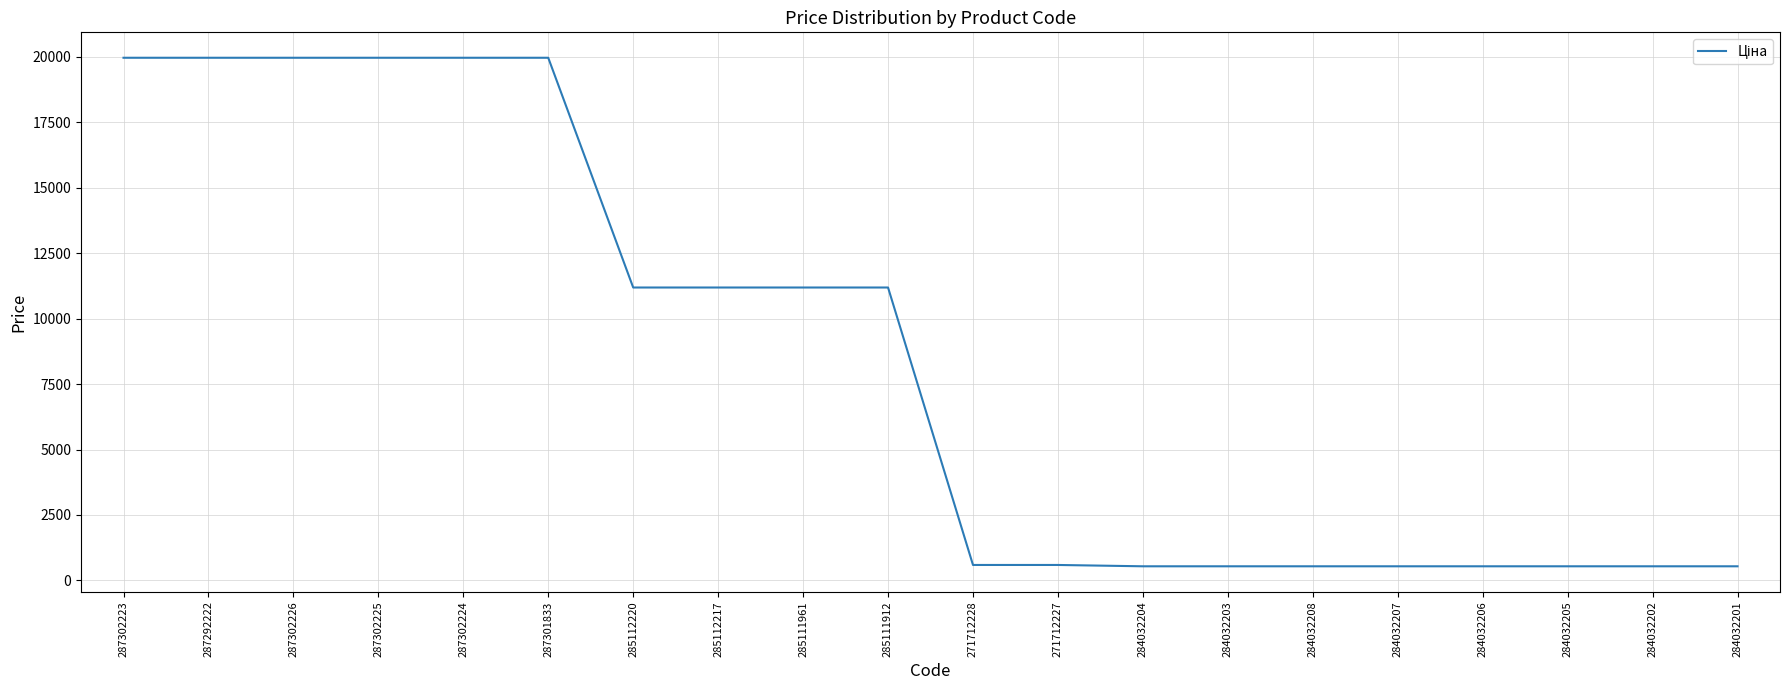

Where does the data first go above 11188?

287302223